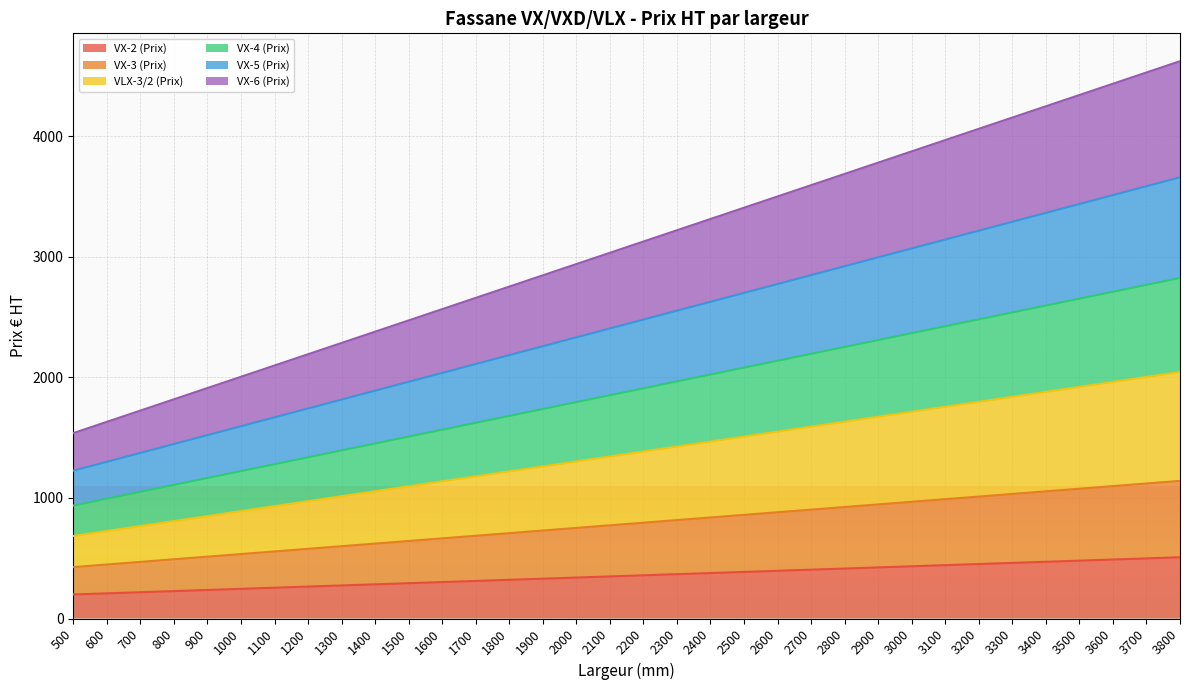

At how many categories does at least one series exceed 2424?

24